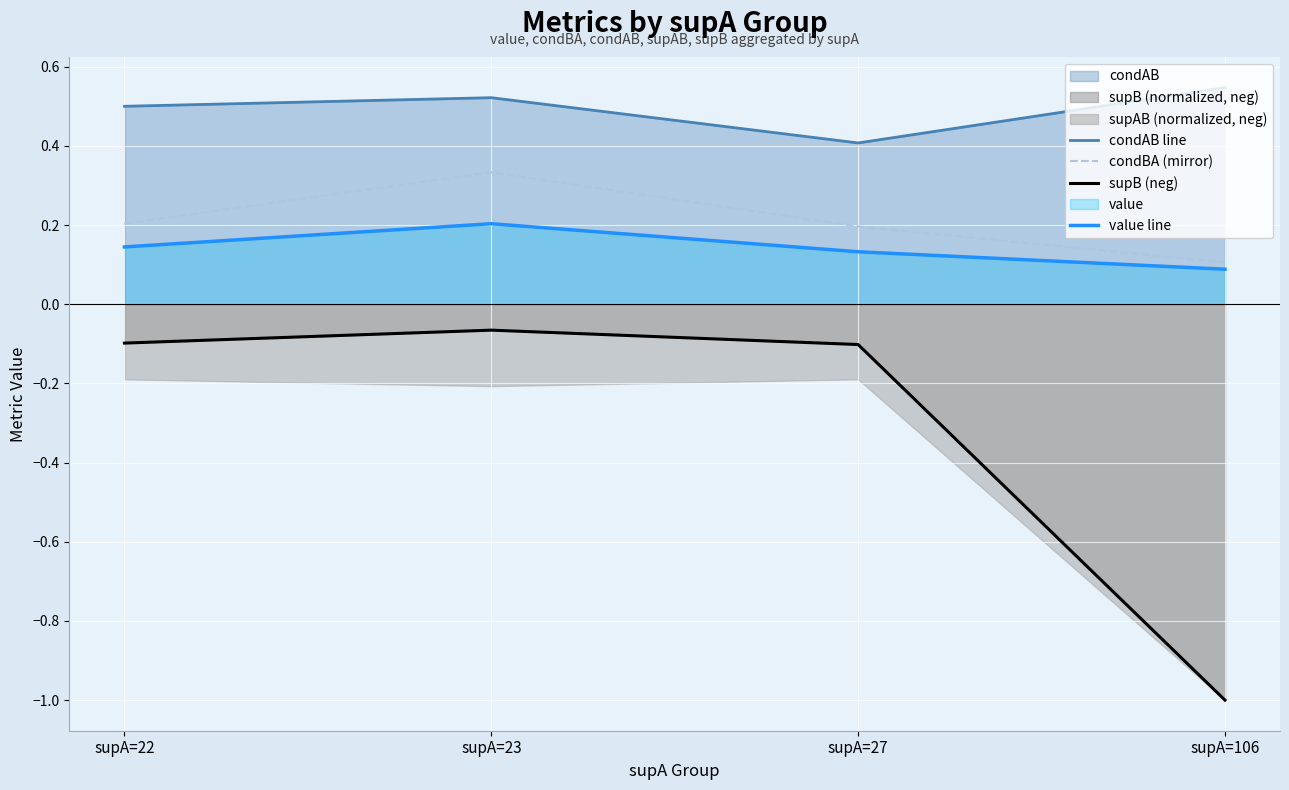

True or false: supB (neg) has more than 1 points higher than both neighbors.

False